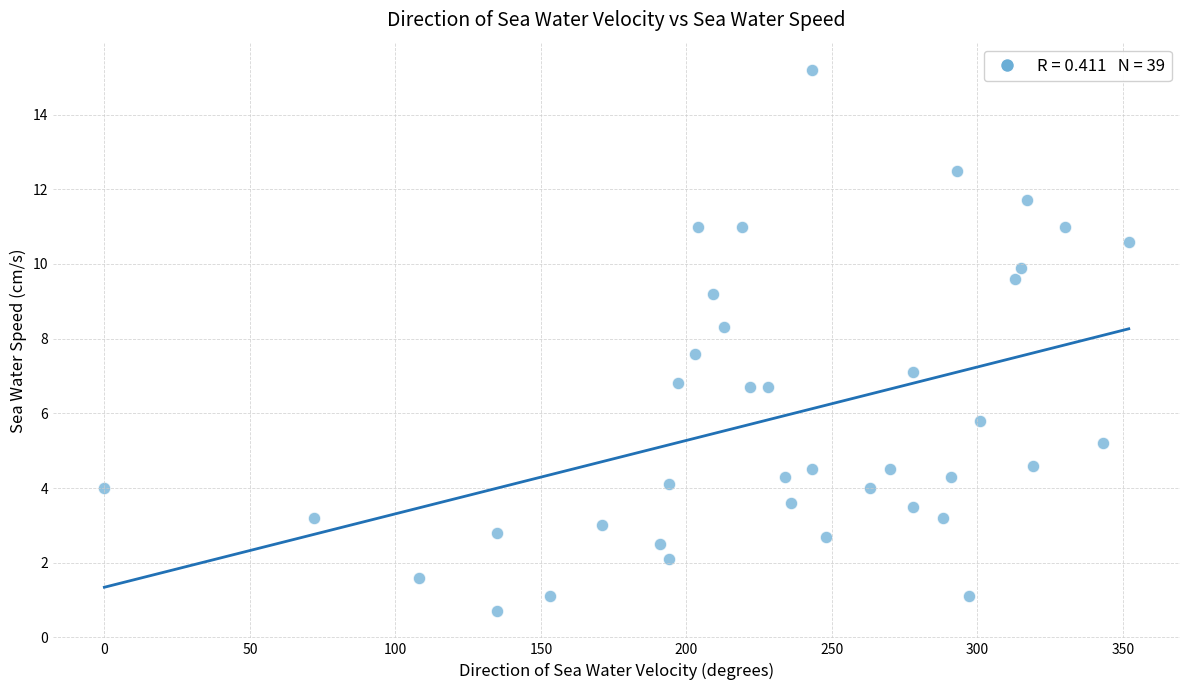

What is the range of X values (max minus min)?

352.0